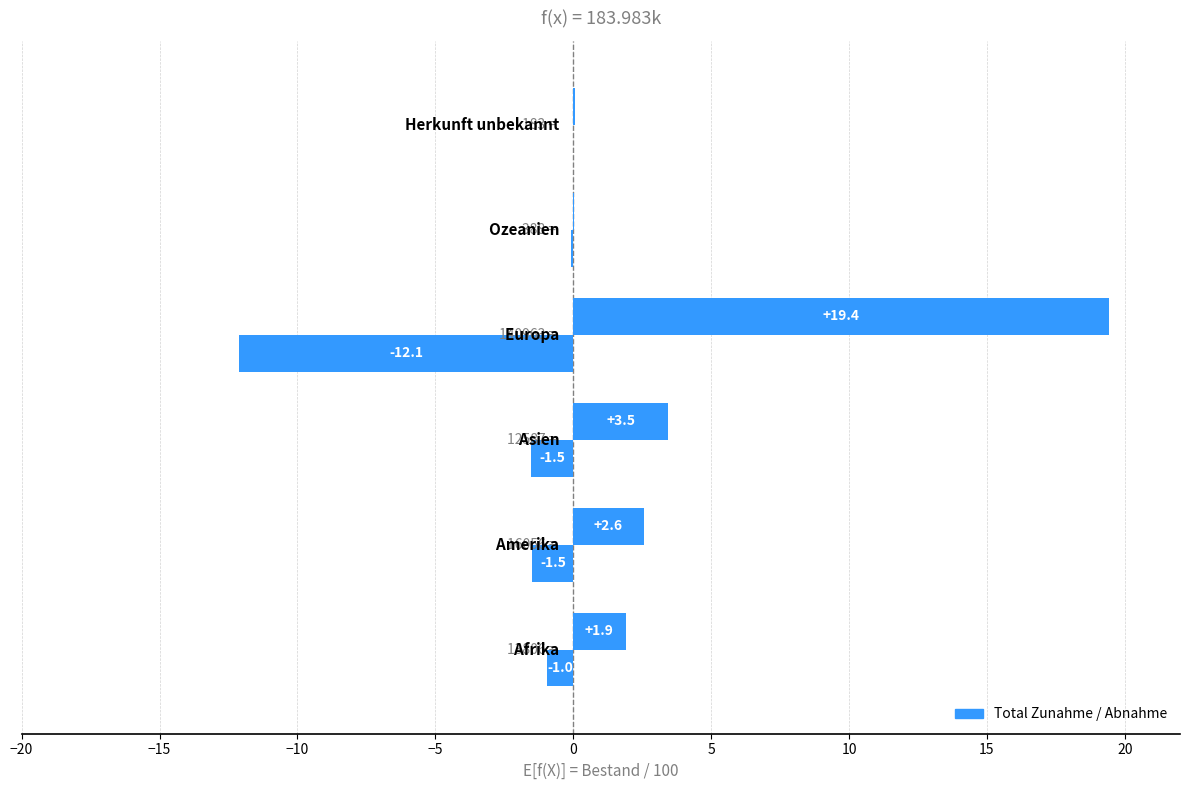

What position from the right is 0?

2